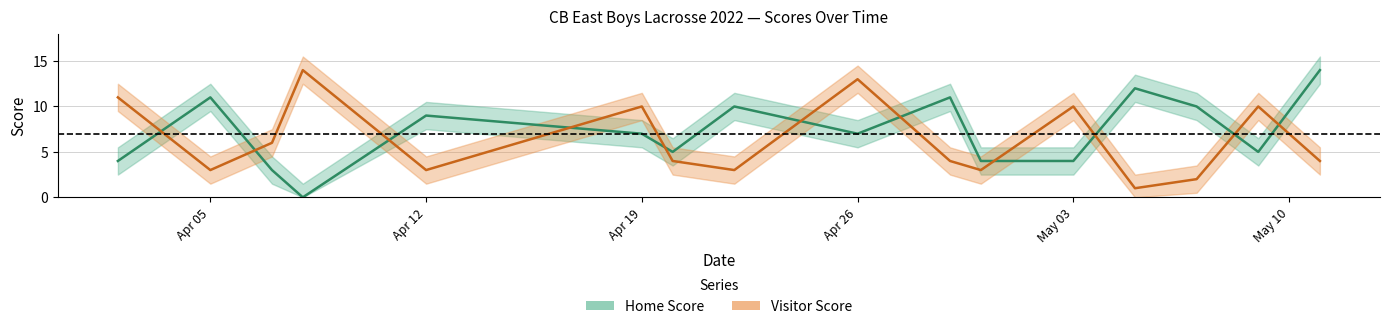

After their last crossing, which series has the higher values: Visitor Score or Home Score?

Home Score